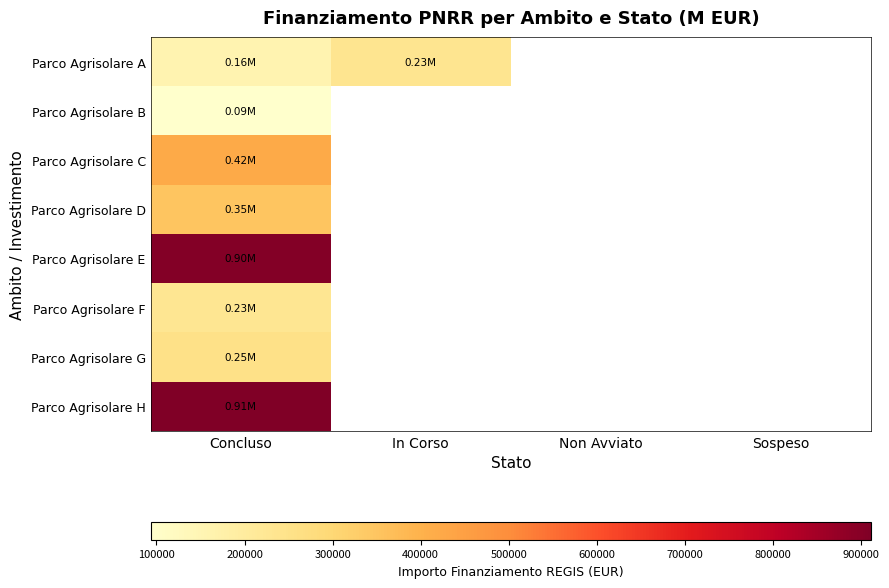

At how many categories does at least one series exceed 703828?

1